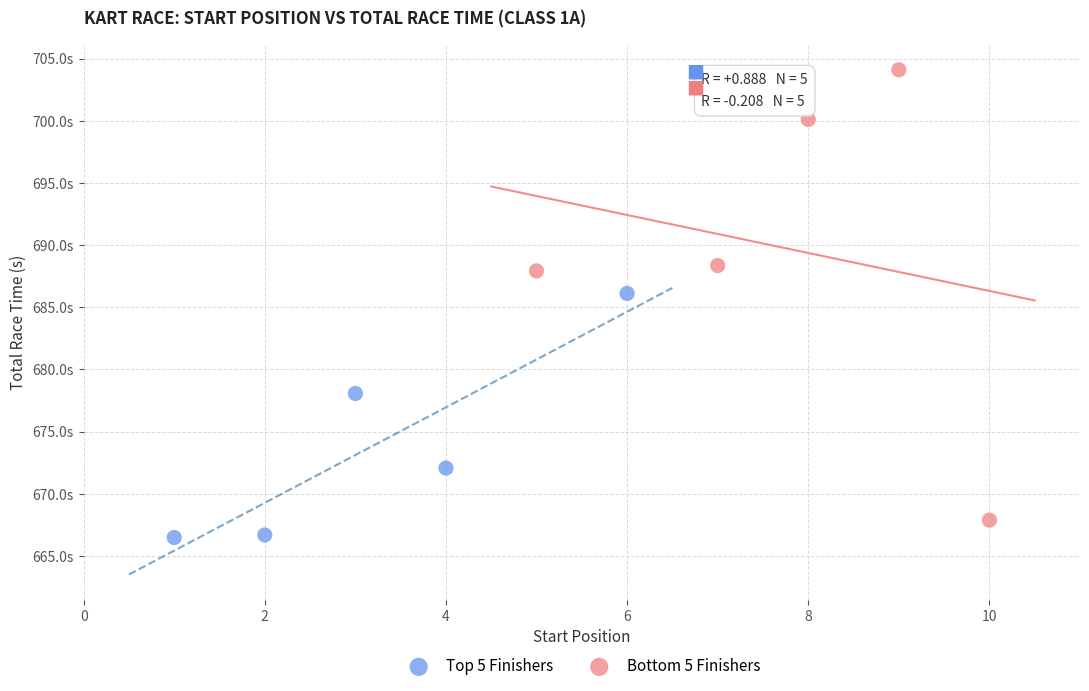

What are all the series names shown in the legend?

Top 5 Finishers, Bottom 5 Finishers